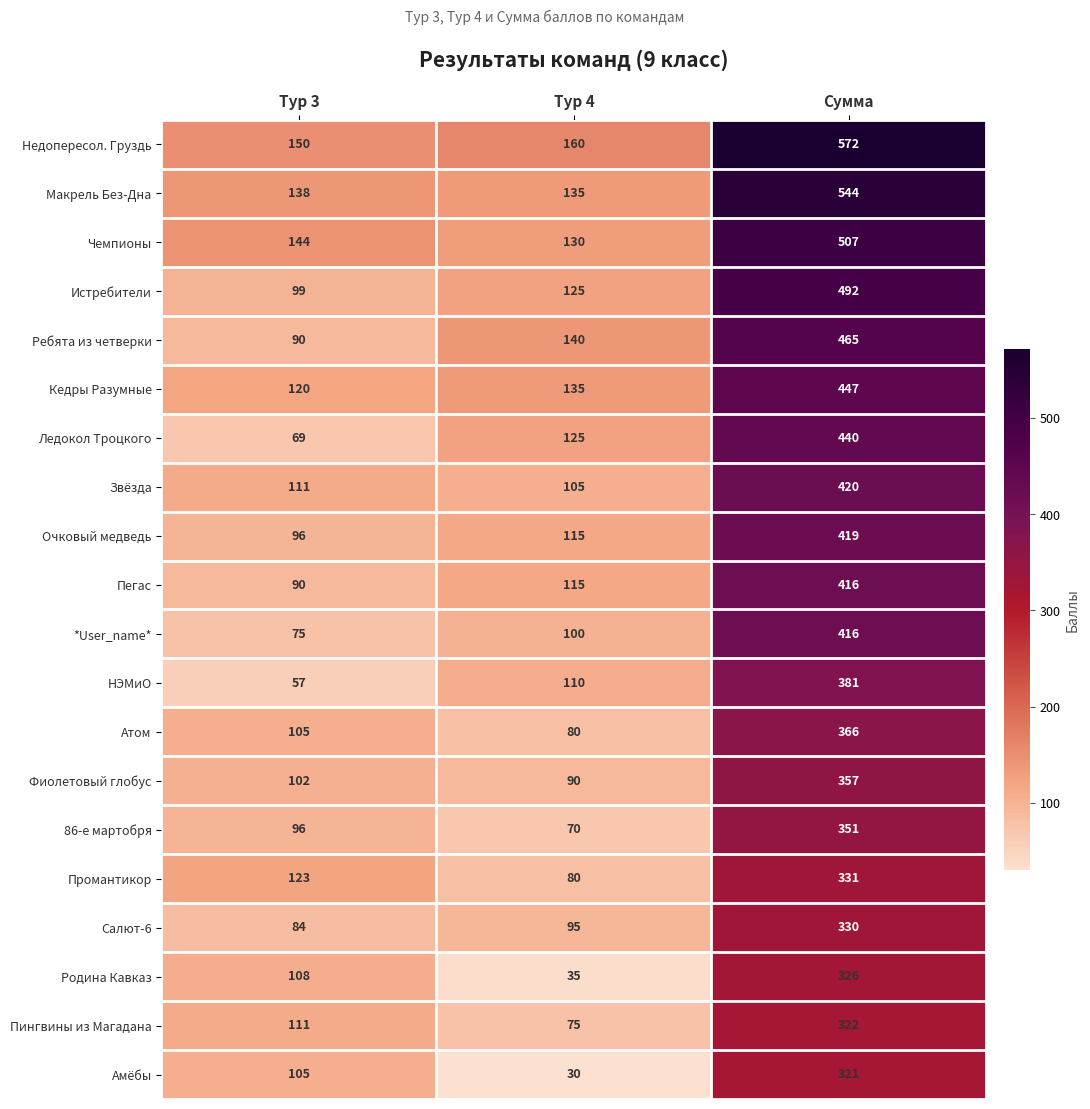

What is the greatest value displayed?

572